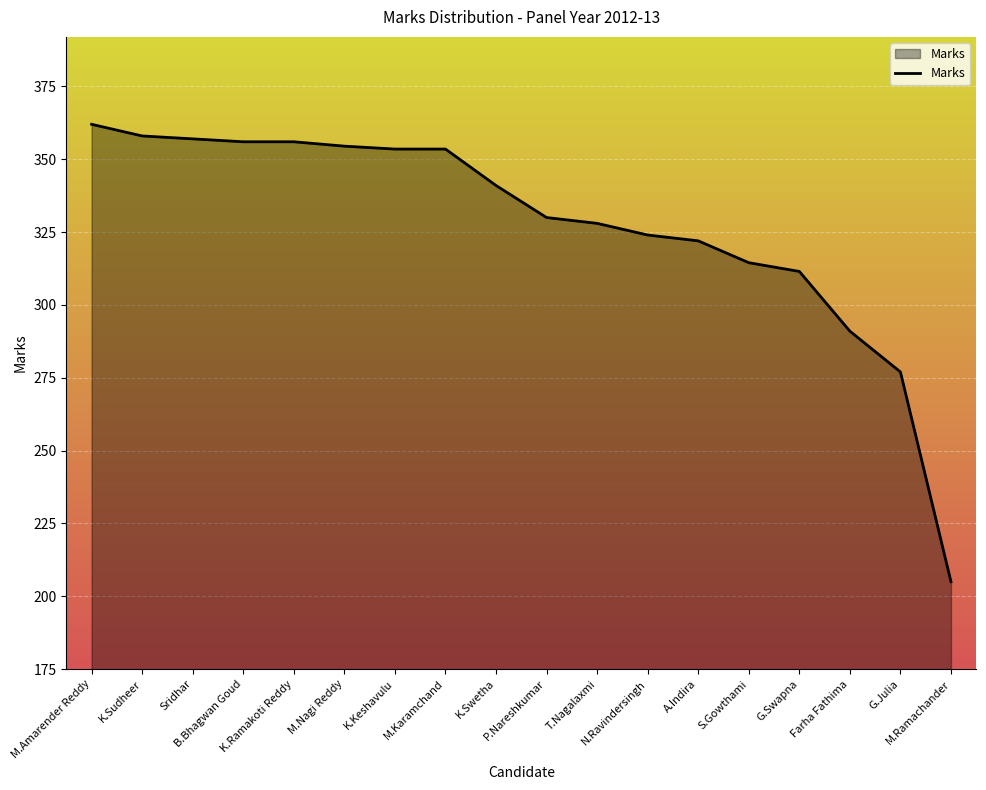

How many values are below 341?

9